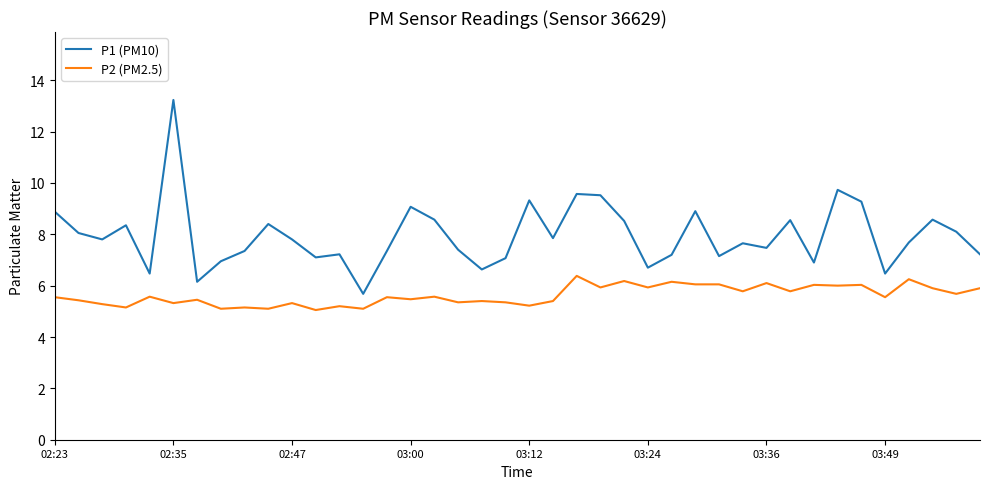

Which series has the largest total across all categories?

P1 (PM10)